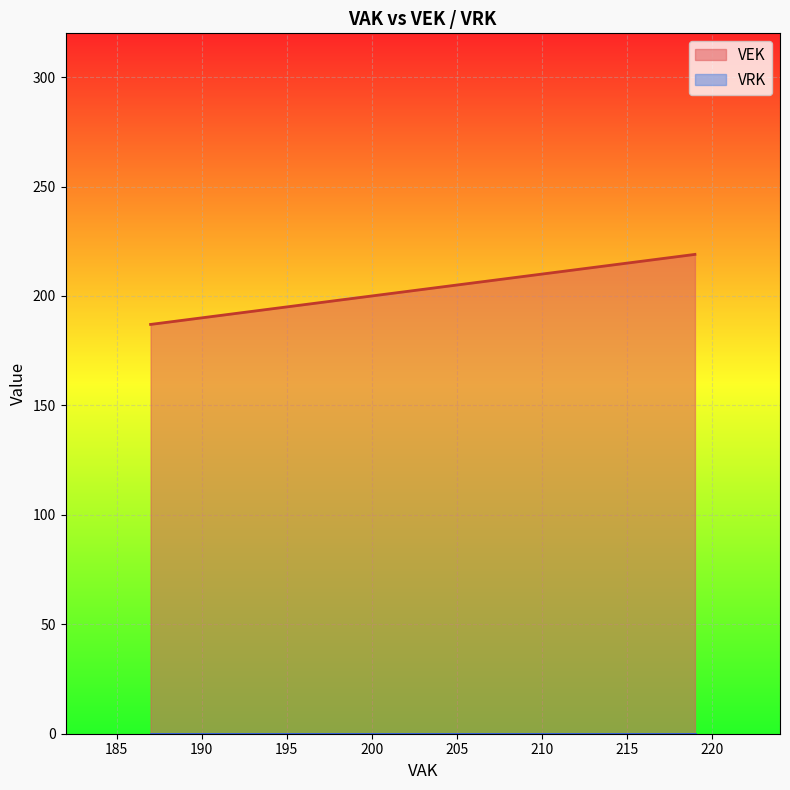

At 219, list the series in order from smallest to largest.

VRK, VEK